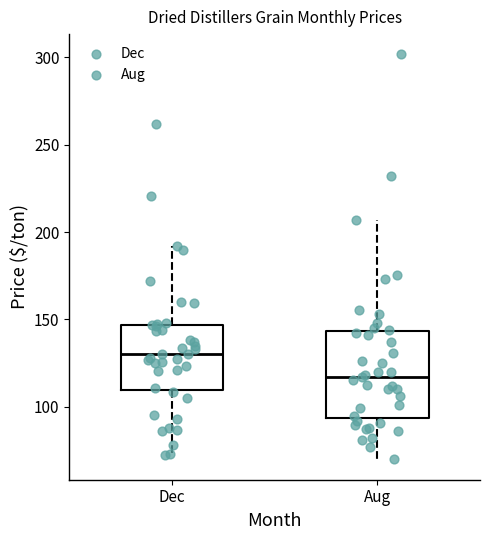

Reading left to right, transcribe this box plot: for each box, give where its median line is, the range the box spans, and where its two whiskers end, as read against the y-axis. The values are not printed on the chart, so give them approximately, as read against the axis.

Dec: median 130, box 110 to 145, whiskers 75 to 190
Aug: median 115, box 95 to 145, whiskers 70 to 205